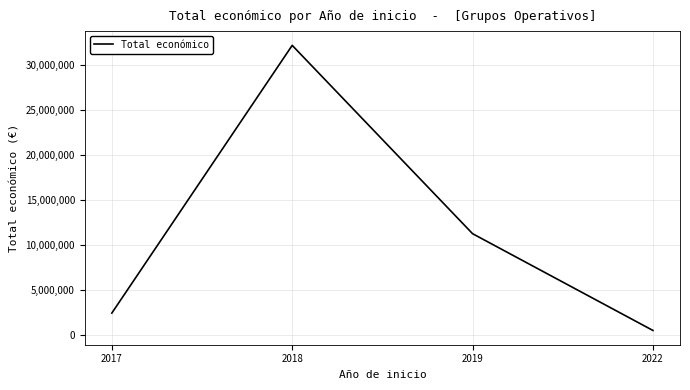

How many lines are shown in the chart?

1